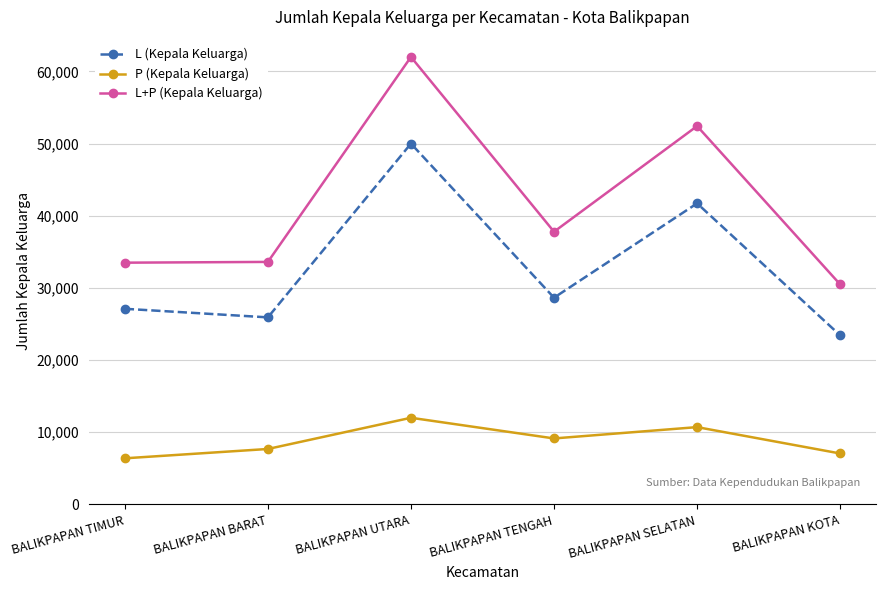

Count the number of categories in the chart.

6